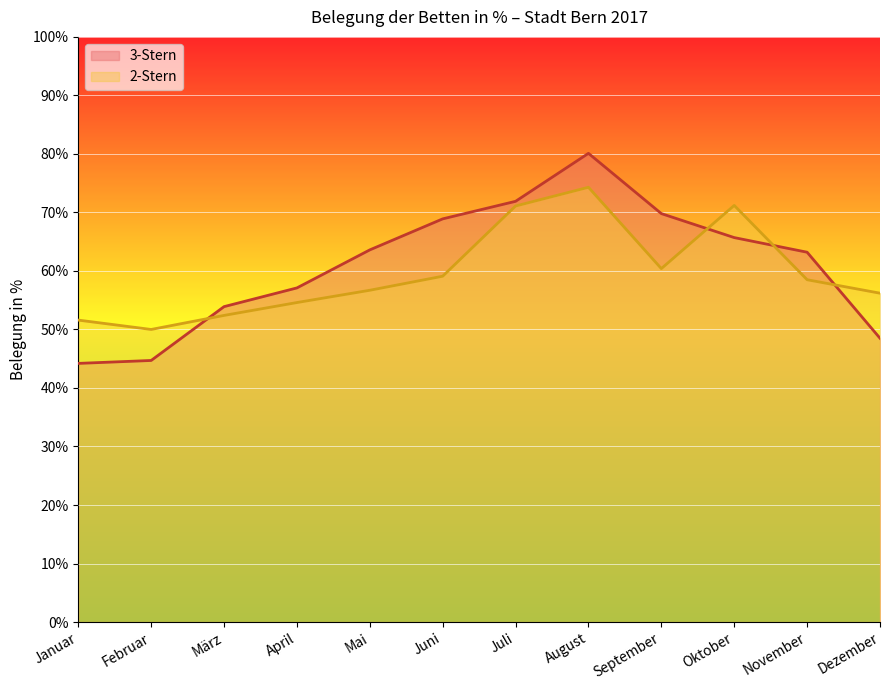

True or false: 2-Stern and 3-Stern cross at least once.

True